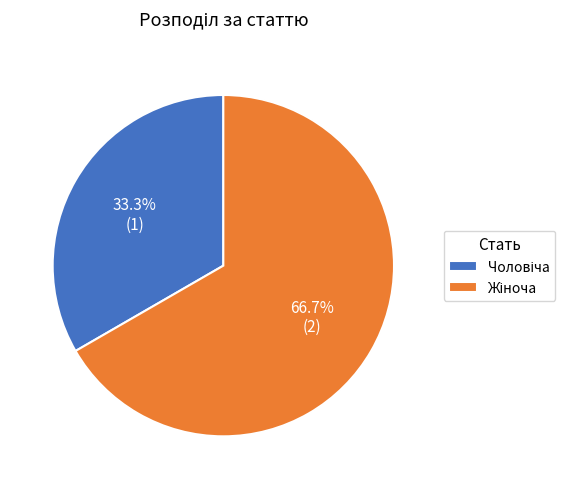

Does any single category account for the majority?

Yes